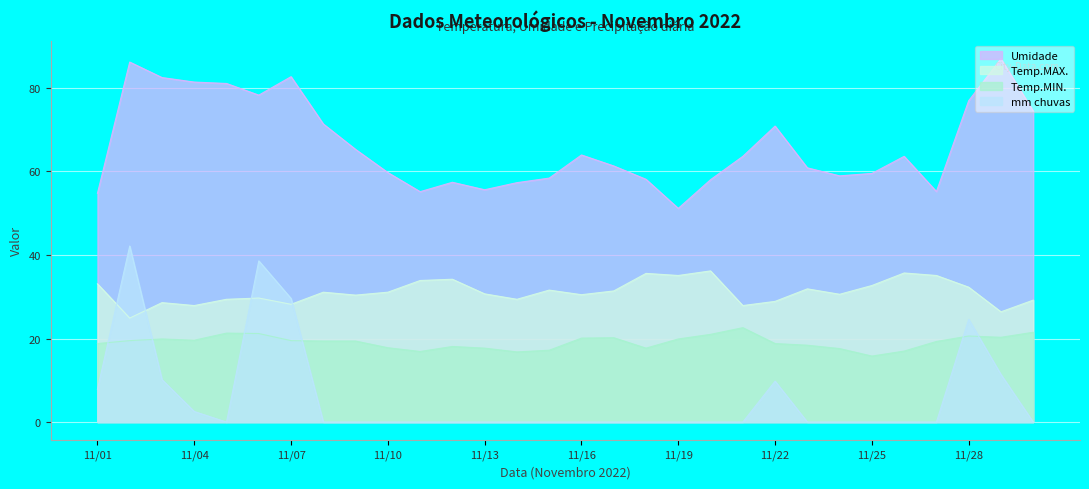

What is the sum of the Temp.MAX. values at 11/21 and 11/23?

59.8